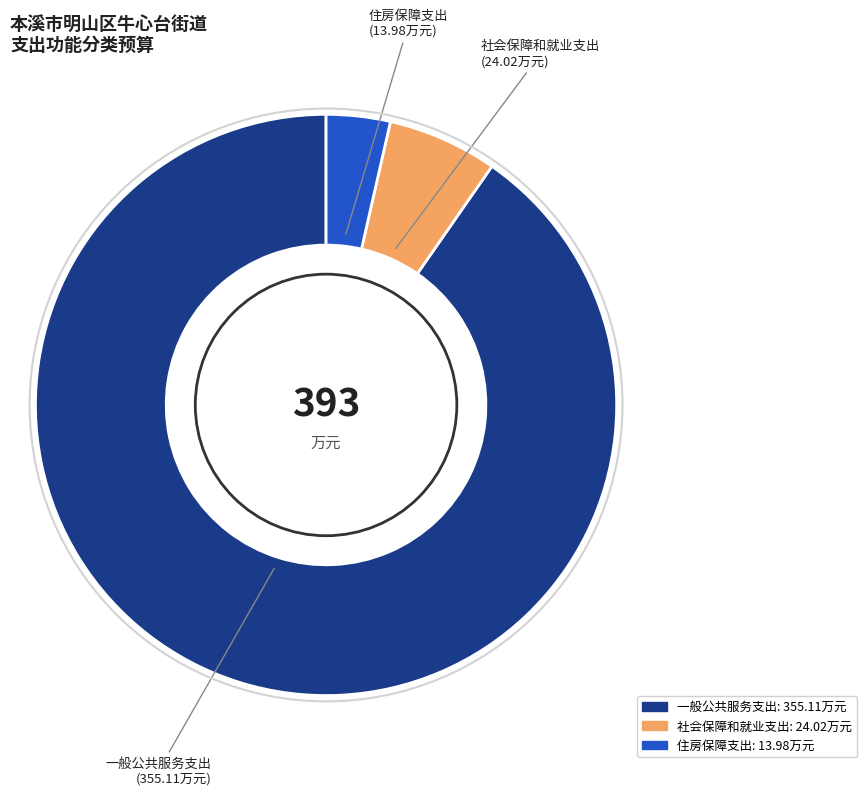

Is there any slice that represents more than half of the pie?

Yes